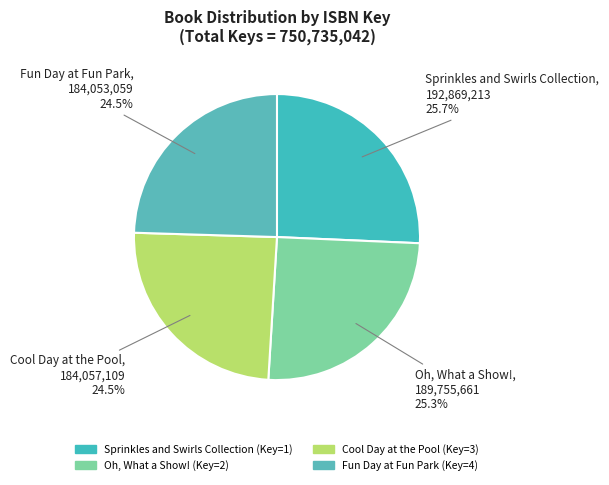

Does any single category account for the majority?

No